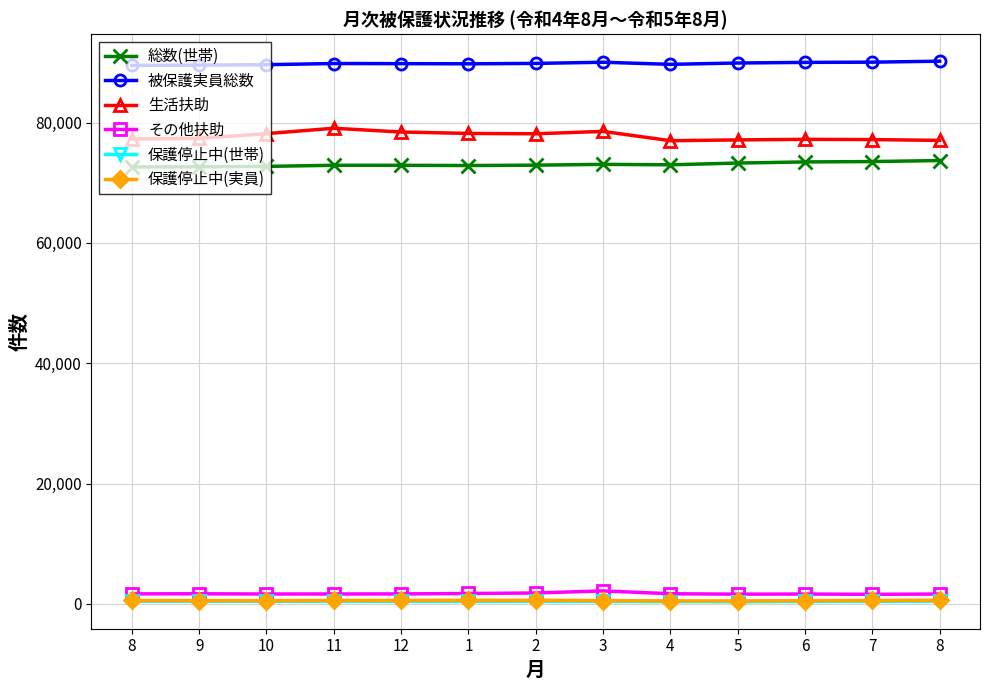

Does the chart have visible grid lines?

Yes